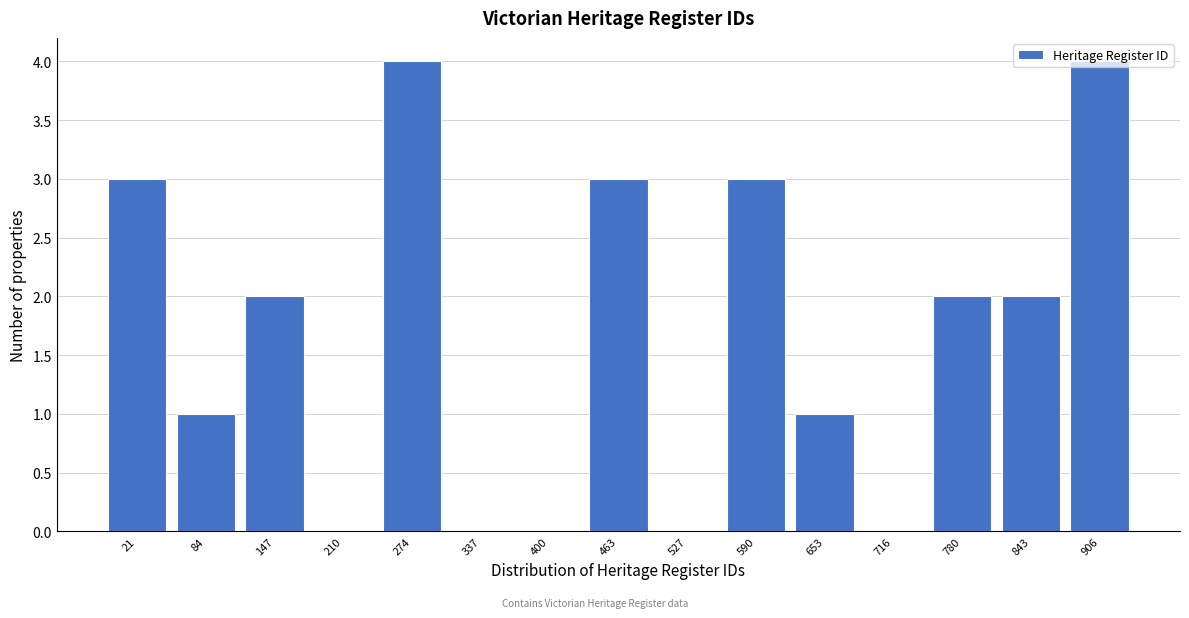

Is it true that the value at 590 is 5?

False